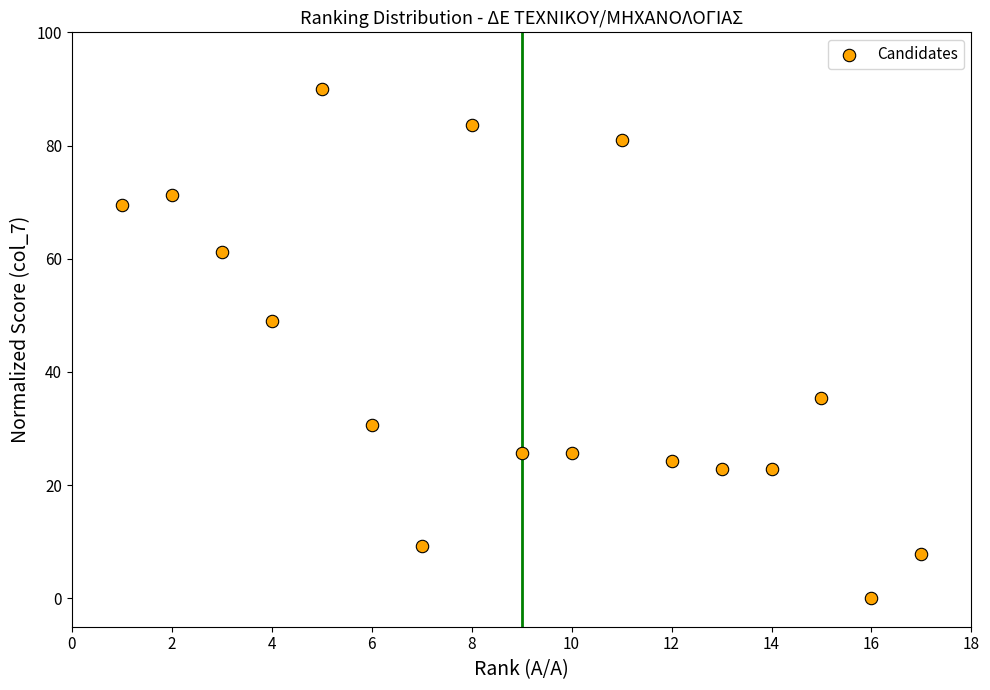

What Y value in the scatter plot is closest to 45?

48.9